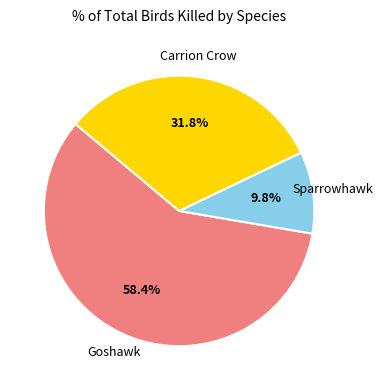

How many segments does this pie chart have?

3